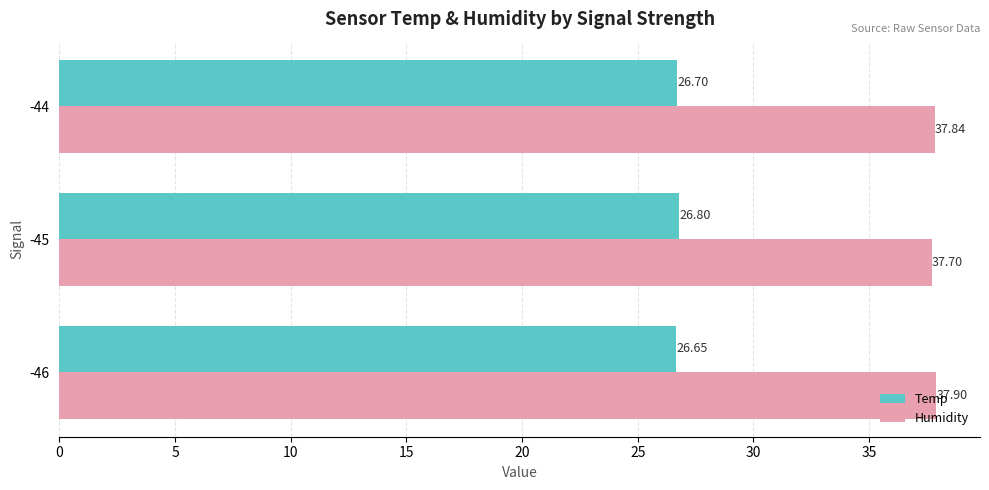

What is the sum of all Temp values?

80.2